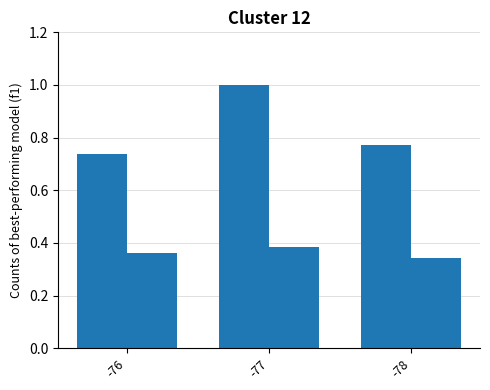

How many series are shown in this chart?

2